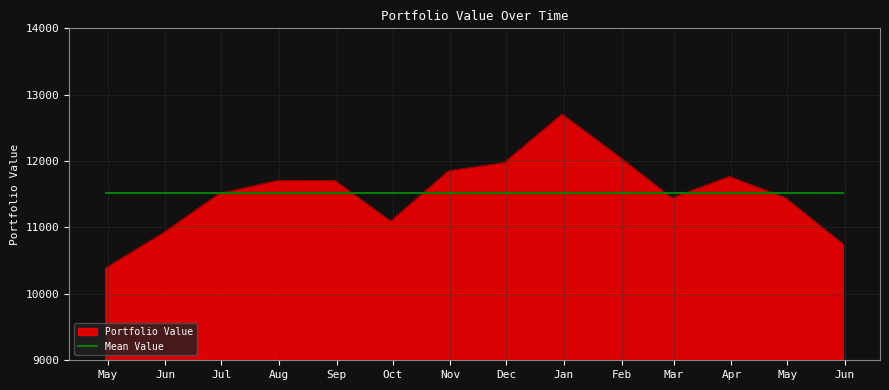

What is the maximum value shown in the chart?

12704.6